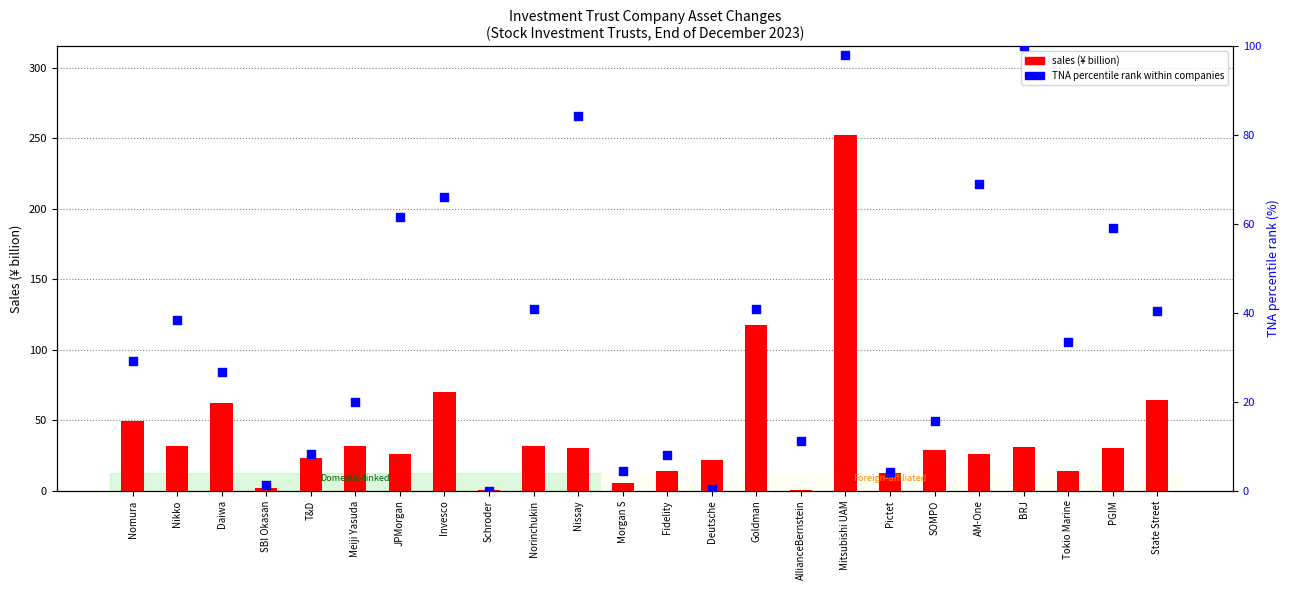

At how many categories does at least one series exceed 215?

1